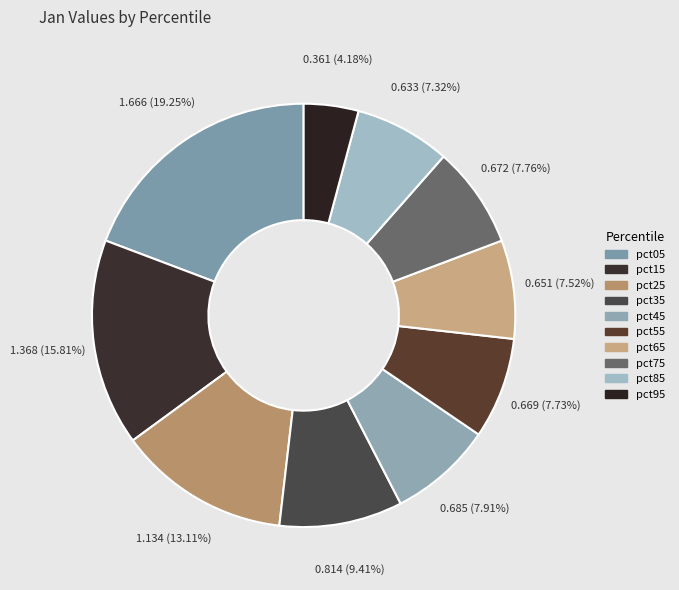

Does pct65 represent more than half of the total?

No